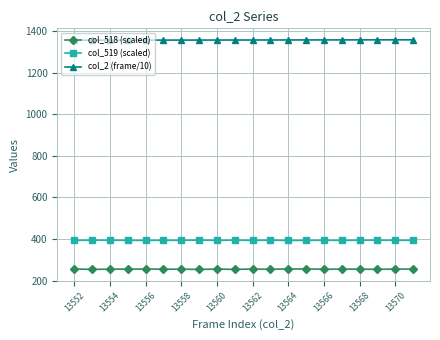

How many lines are shown in the chart?

3